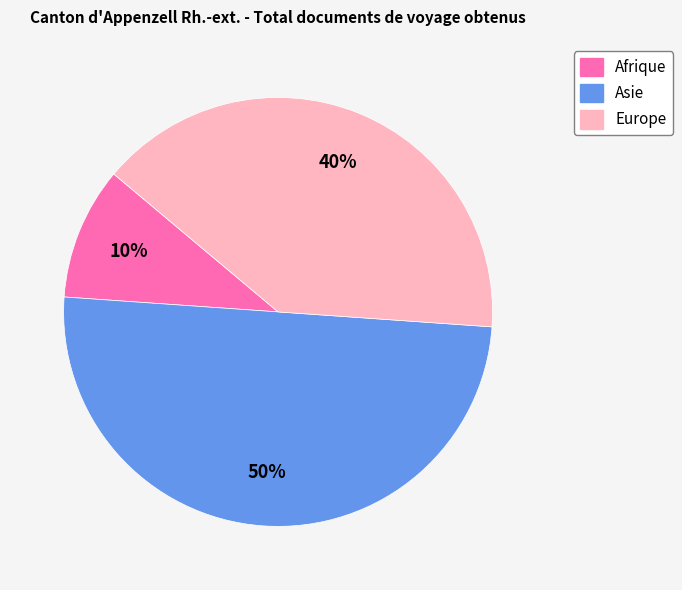

Which category has the biggest portion of the pie?

Asie